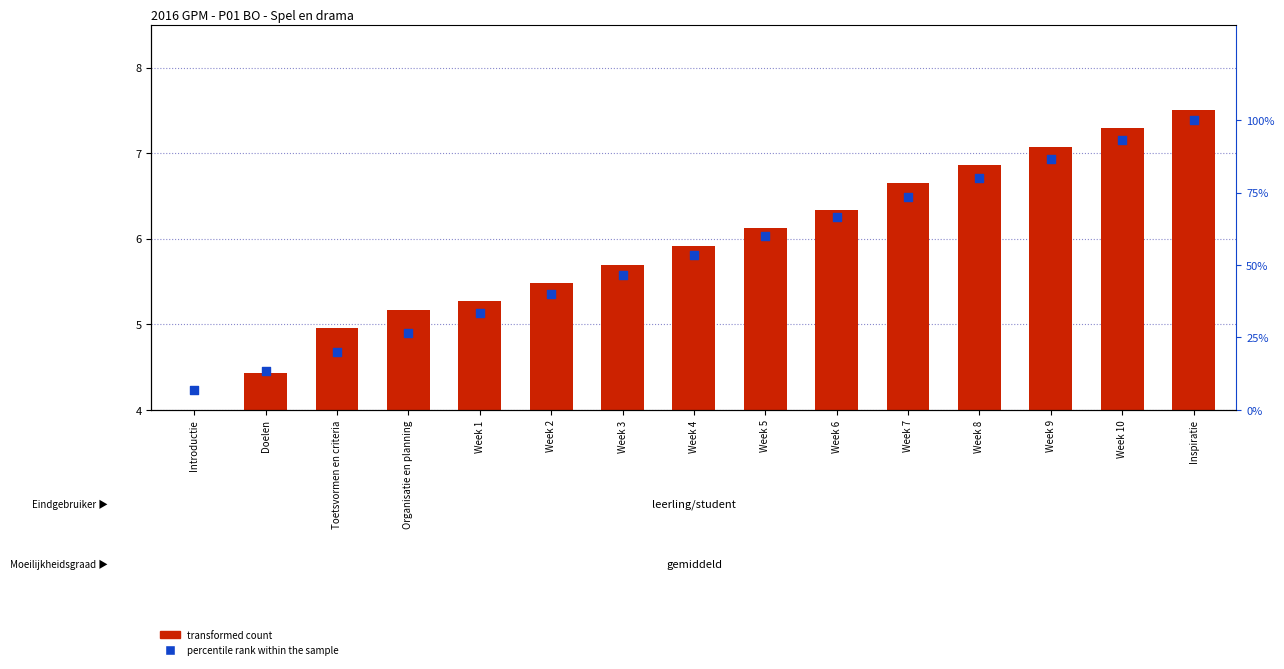

Which series has the widest spread of Y values?

percentile rank within the sample